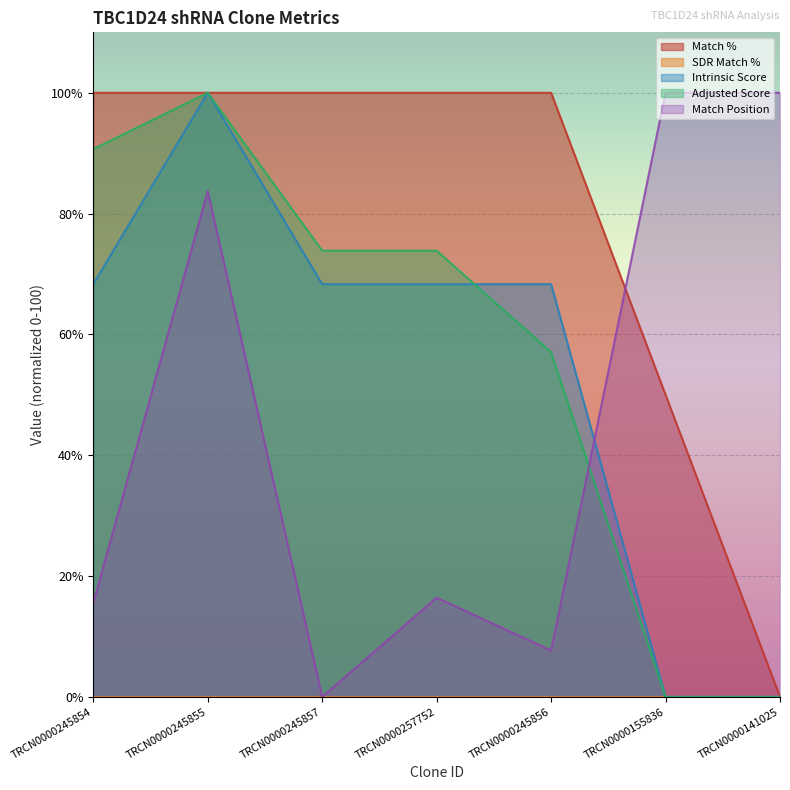

What is the label of the 6th point from the right?

TRCN0000245855